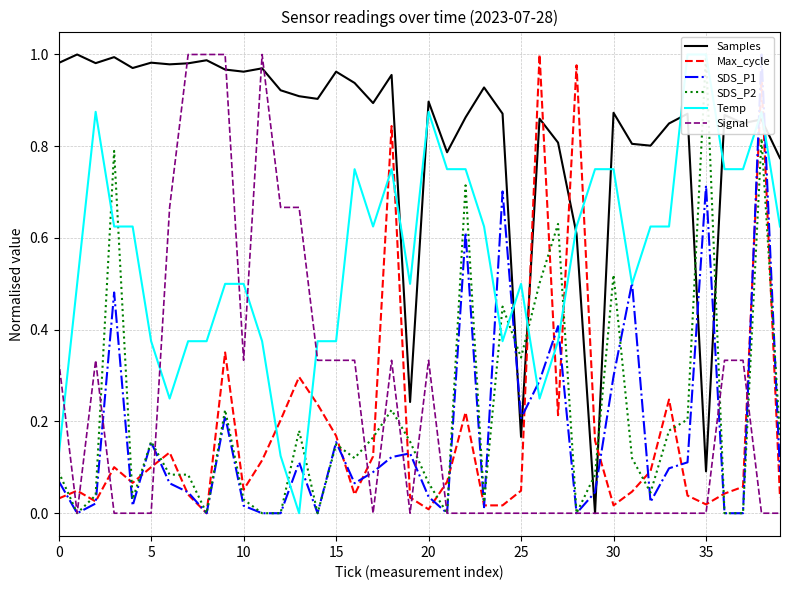

At how many categories does at least one series exceed 0?

40